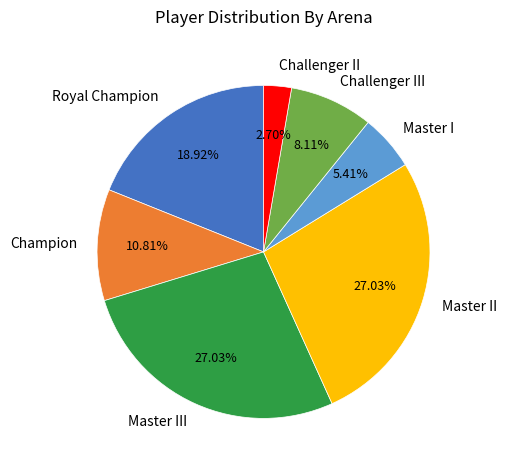

To the nearest percent, what is the combined percentage of Challenger III and Challenger II?

11%